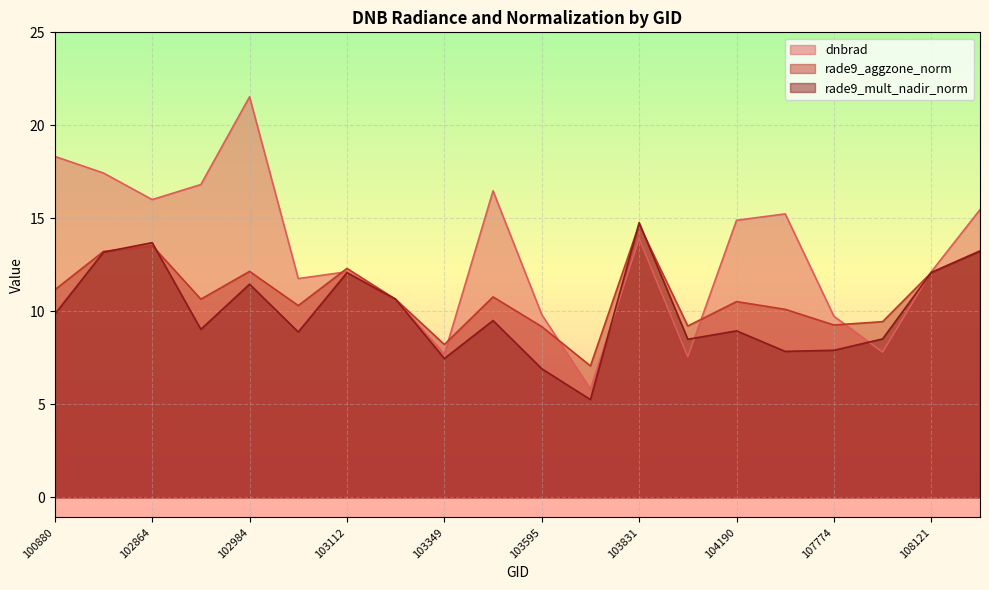

Is it true that dnbrad equals 15.2 at 107762?

True